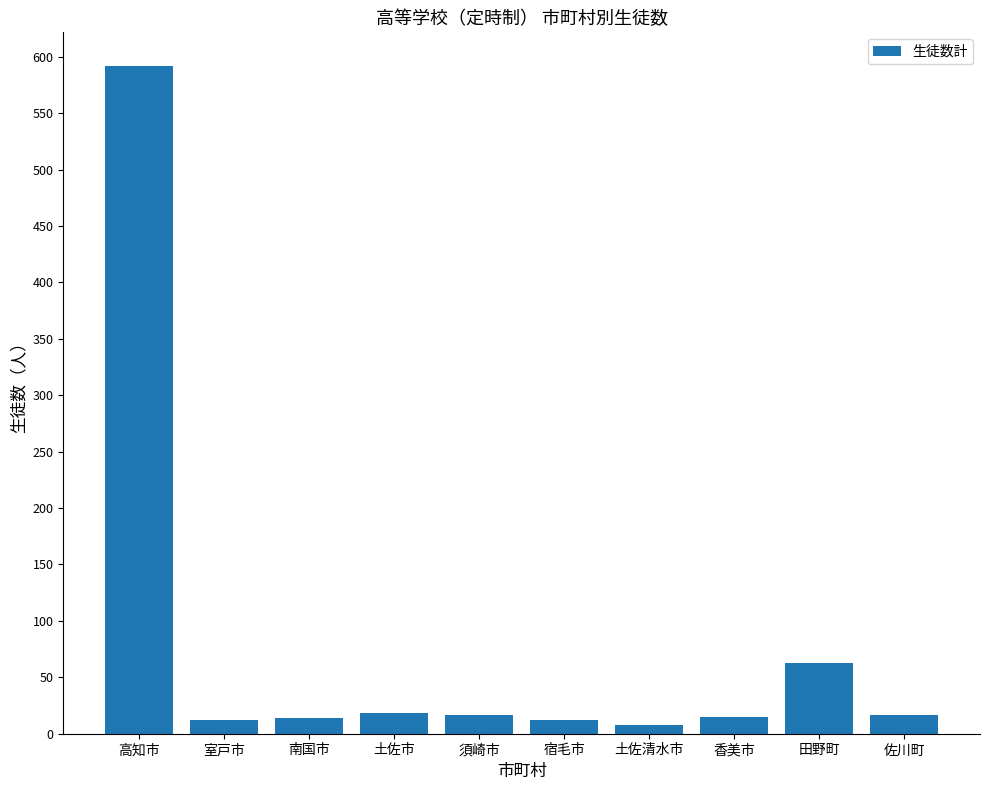

Which has a higher value, 田野町 or 高知市?

高知市